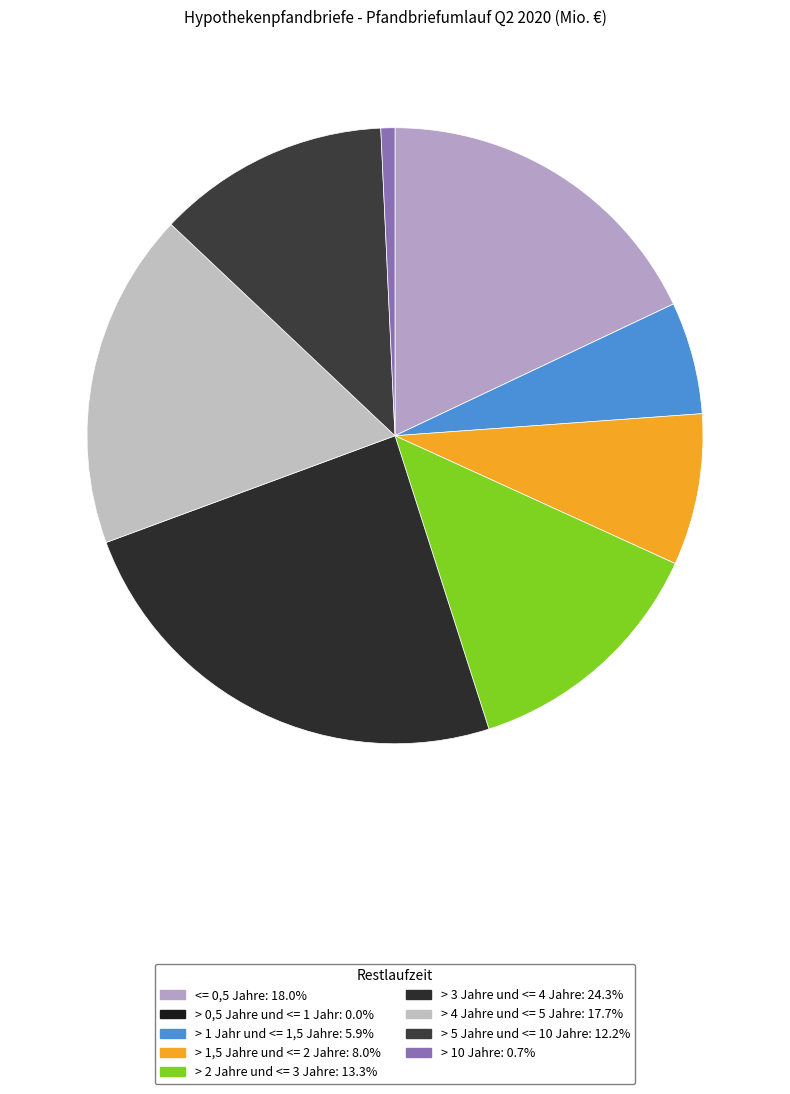

What is the smallest slice in the pie chart?

> 0,5 Jahre und <= 1 Jahr